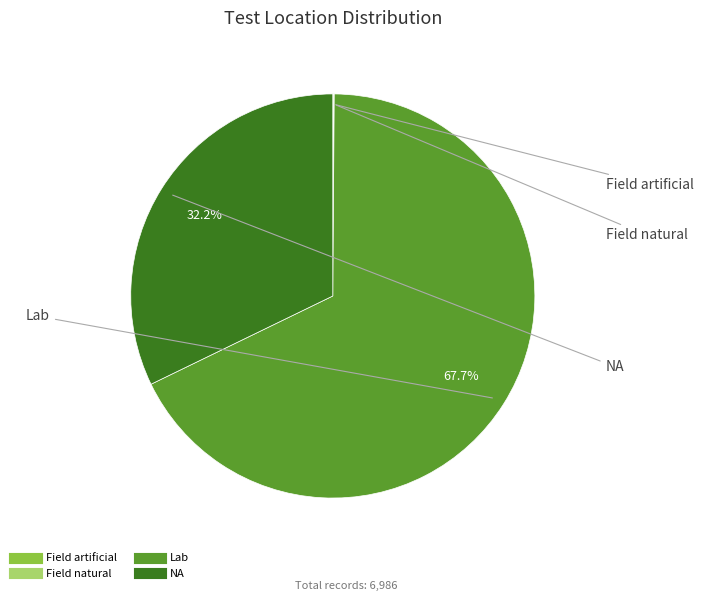

What is the majority slice?

Lab